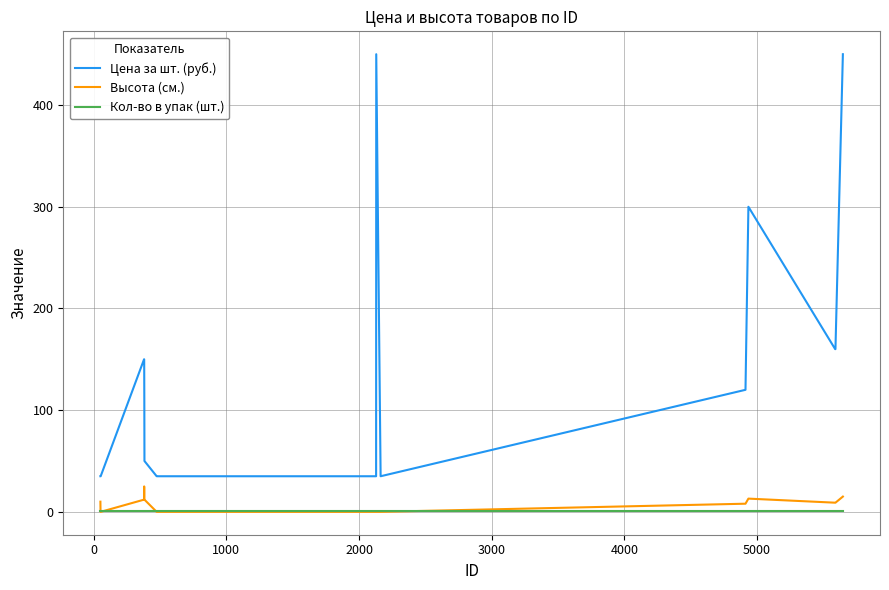

Rank the series by their maximum value, from lowest to highest.

Кол-во в упак (шт.), Высота (см.), Цена за шт. (руб.)